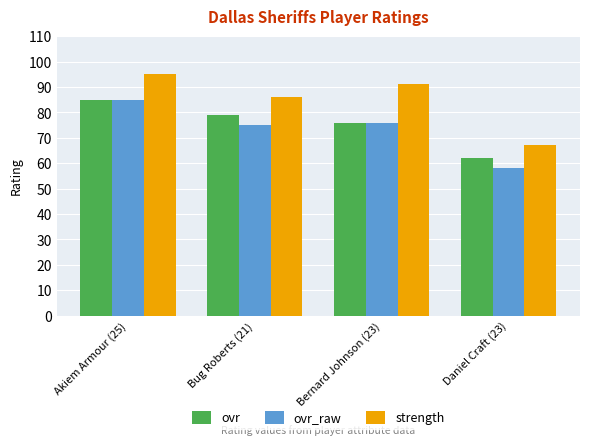

Reading left to right, list all the values displayed in this chart.

ovr: Akiem Armour (25)=85	Bug Roberts (21)=79	Bernard Johnson (23)=76	Daniel Craft (23)=62
ovr_raw: Akiem Armour (25)=85	Bug Roberts (21)=75	Bernard Johnson (23)=76	Daniel Craft (23)=58
strength: Akiem Armour (25)=95	Bug Roberts (21)=86	Bernard Johnson (23)=91	Daniel Craft (23)=67